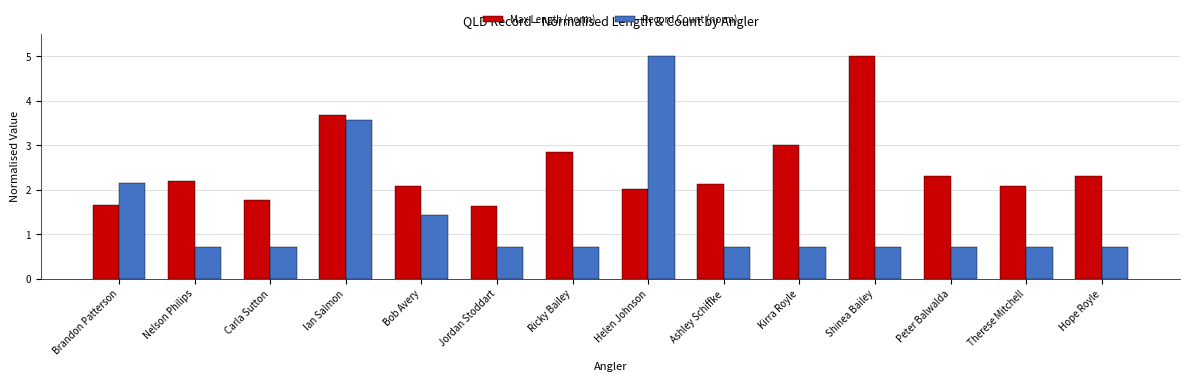

What is the value of the Record Count (norm) bar at the 7th from the left?

0.7